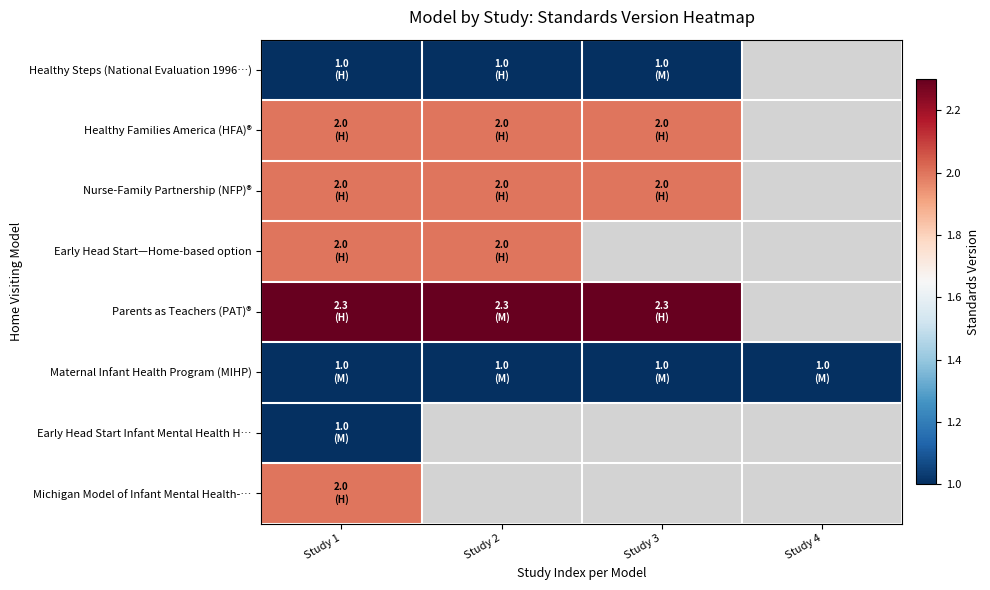

What is the total value across all series at Study 1?

13.3